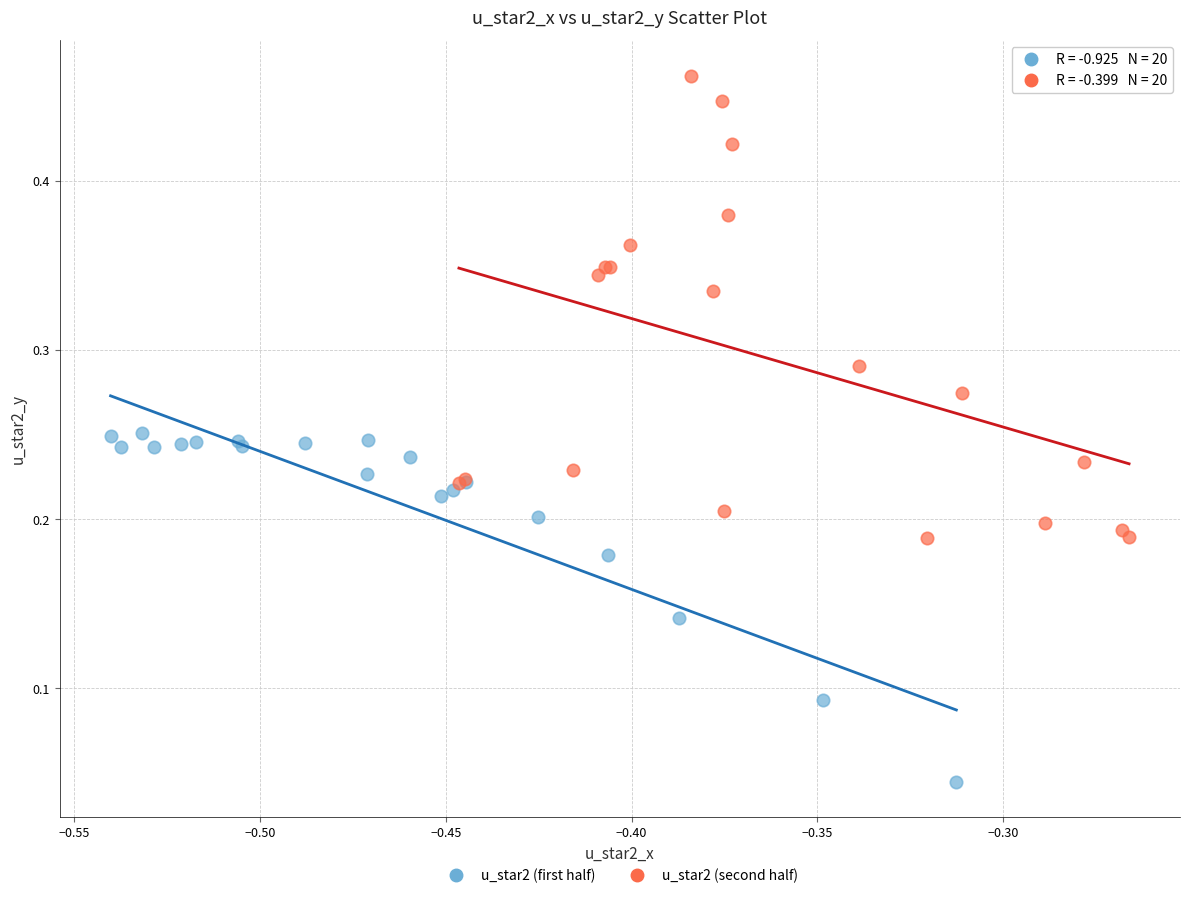

Which series contains the lowest Y value?

u_star2 (first half)